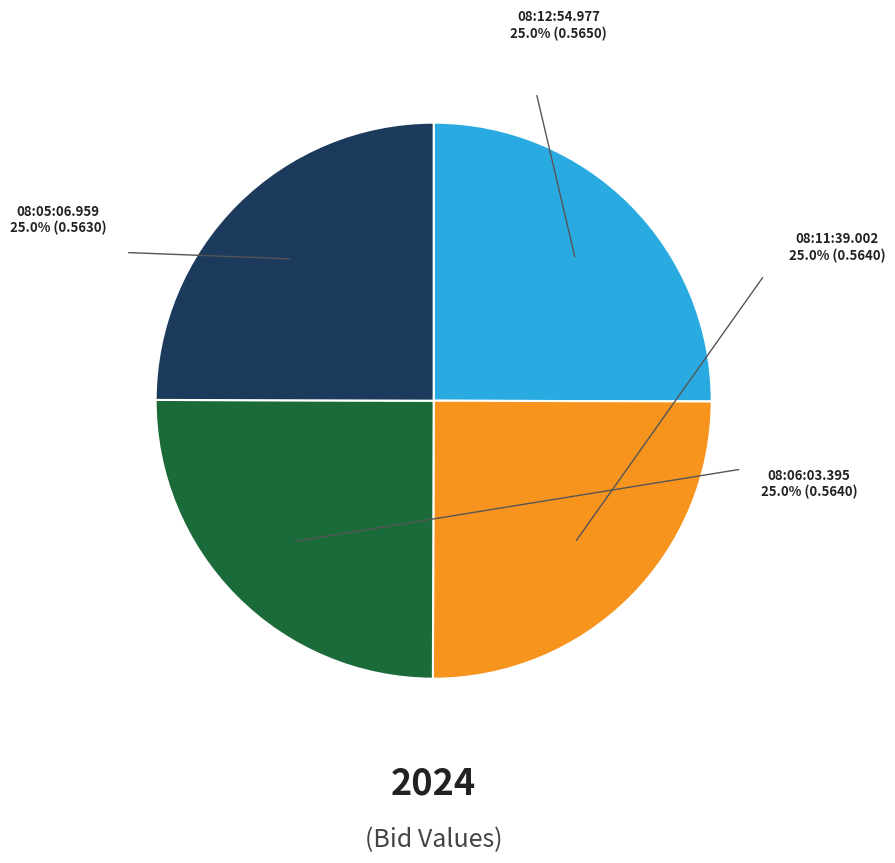

Is there any slice that represents more than half of the pie?

No